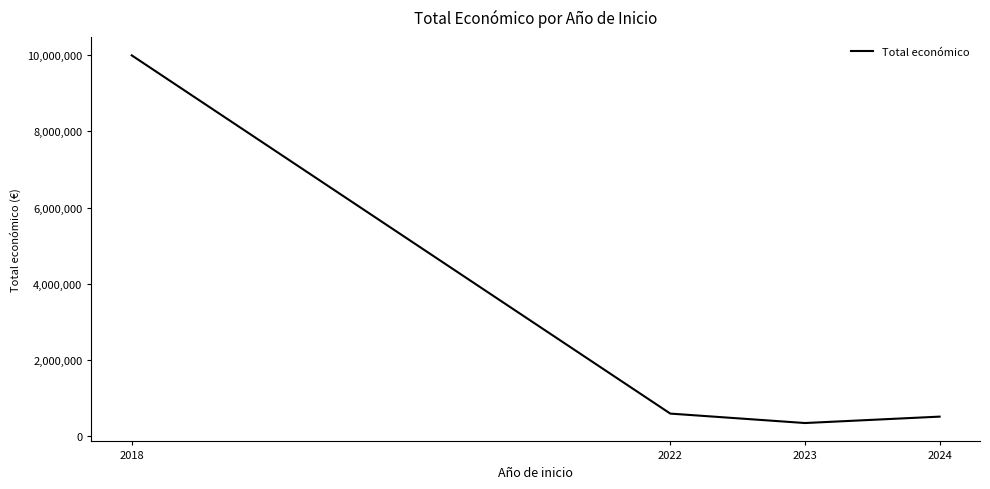

What is the sum of all values?

11461303